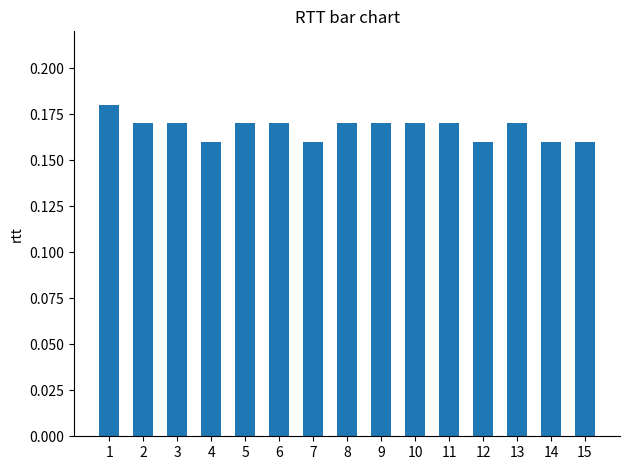

Does the chart contain stacked bars?

No